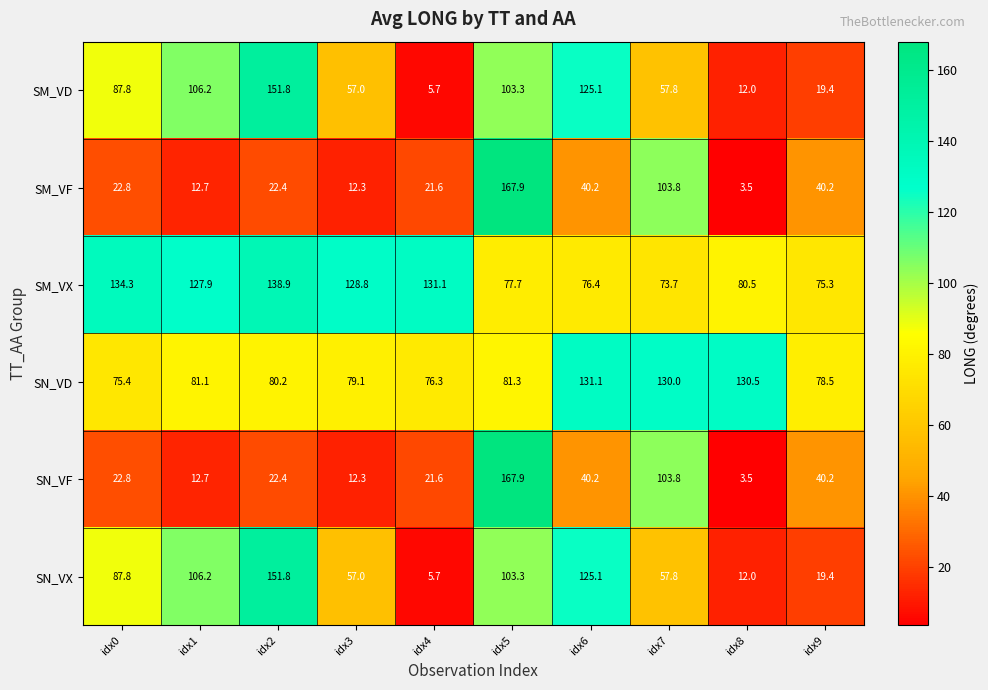

At which label does SN_VF first exceed 22?

idx0